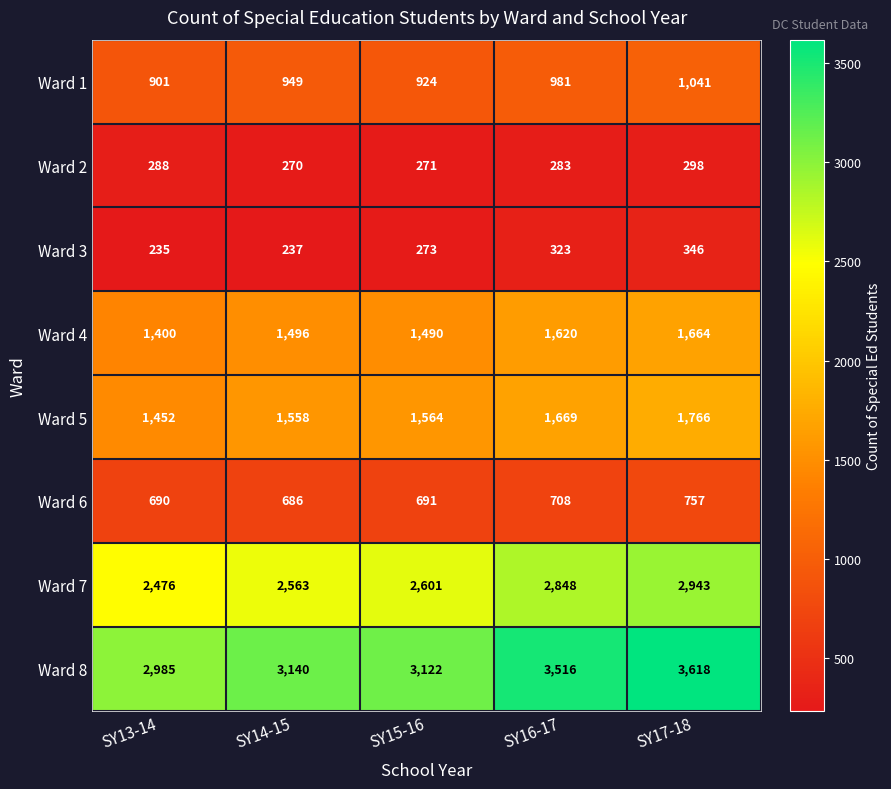

Which series has the largest range (max minus min)?

Ward 8